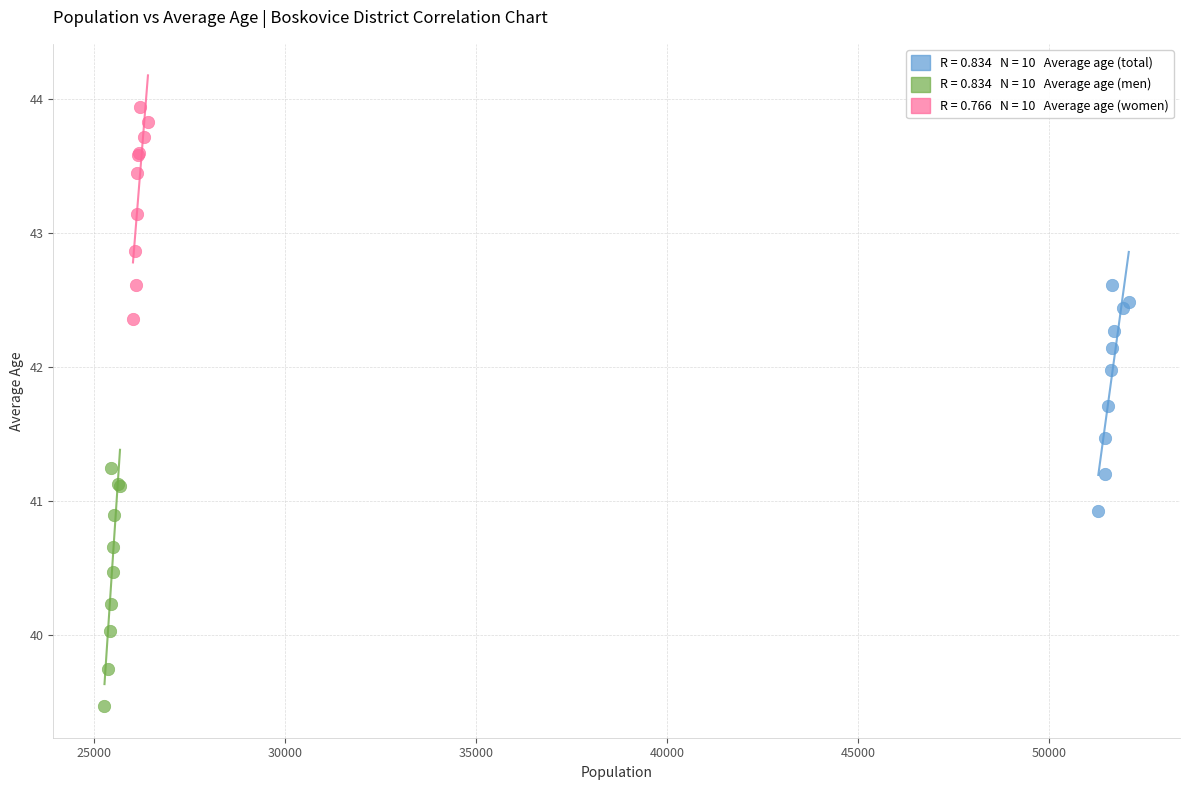

Which series contains the lowest Y value?

Average age (men)